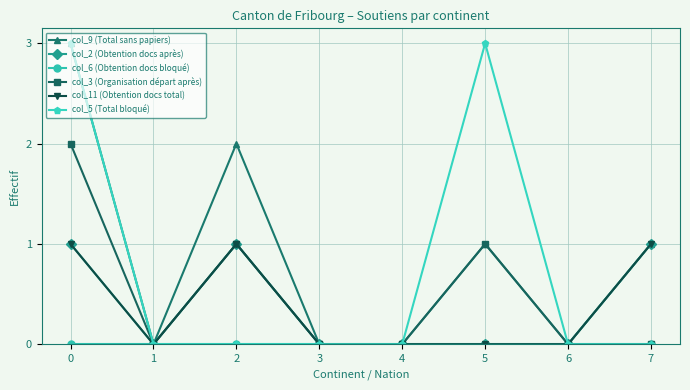

At how many categories does at least one series exceed 1?

3